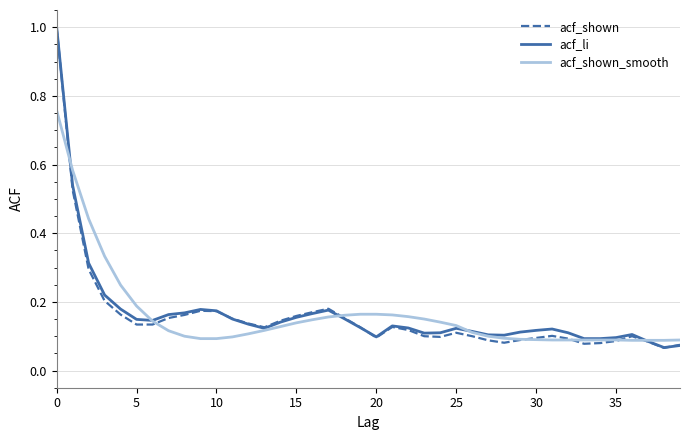

True or false: acf_shown has more than 0 points higher than both neighbors.

True